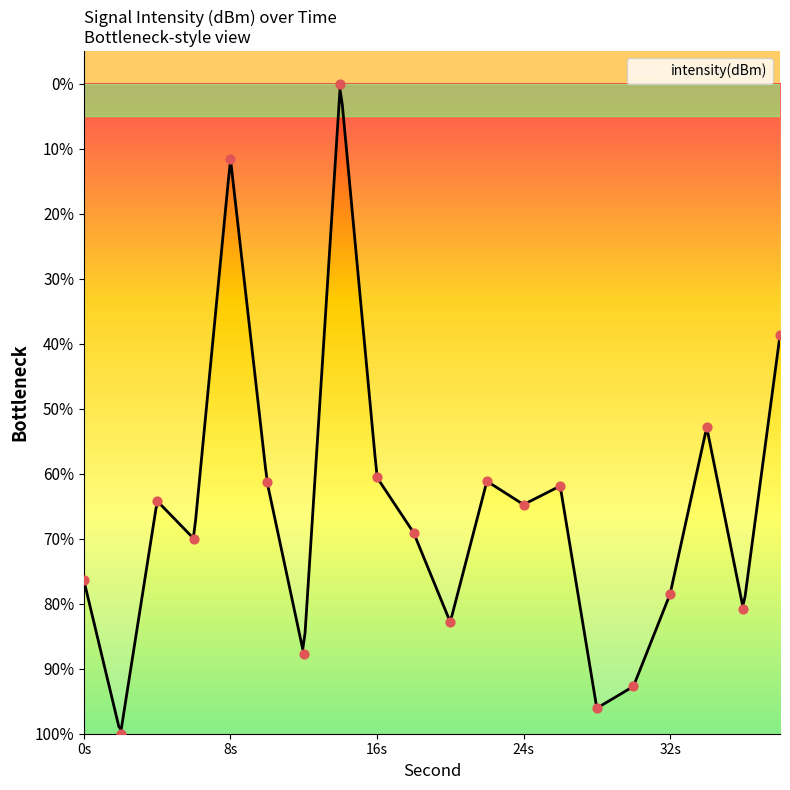

Which has a higher value, 20 or 36?

36